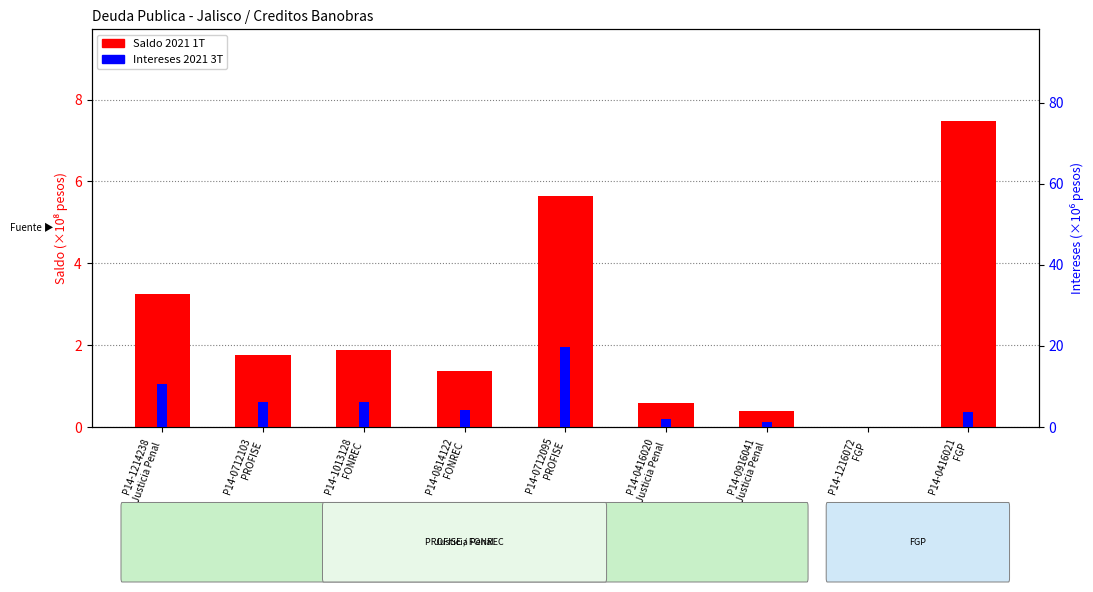

Reading right to left, what are all the values shown in this chart?

Saldo 2021 1T: 7.5	0.0	0.4	0.6	5.7	1.4	1.9	1.8	3.3
Intereses 2021 3T: 3.8	0.0	1.2	1.9	19.6	4.3	6.2	6.3	10.6